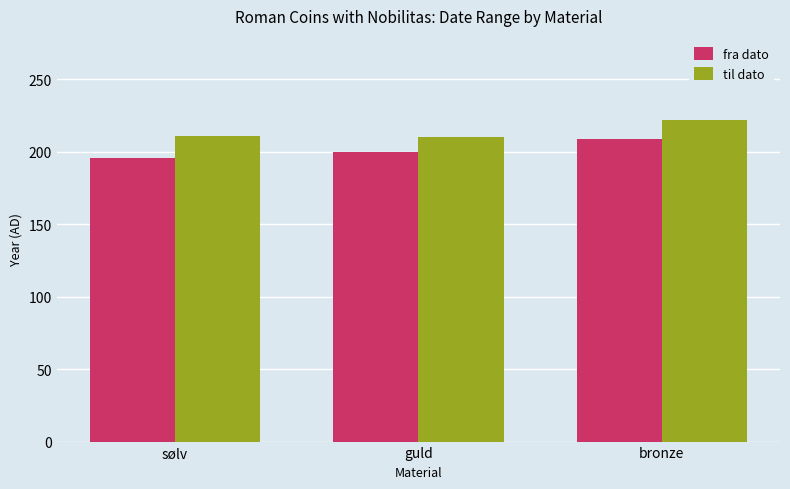

At which label is til dato closest to 216?

sølv